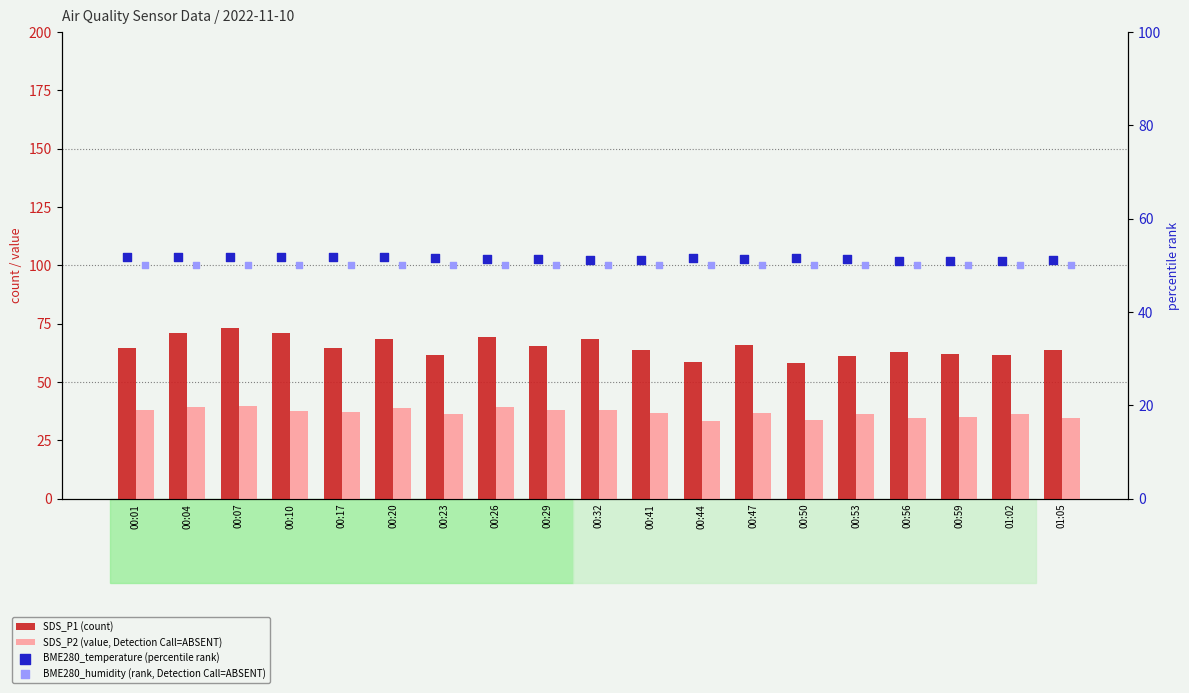

At how many categories does at least one series exceed 52?

19